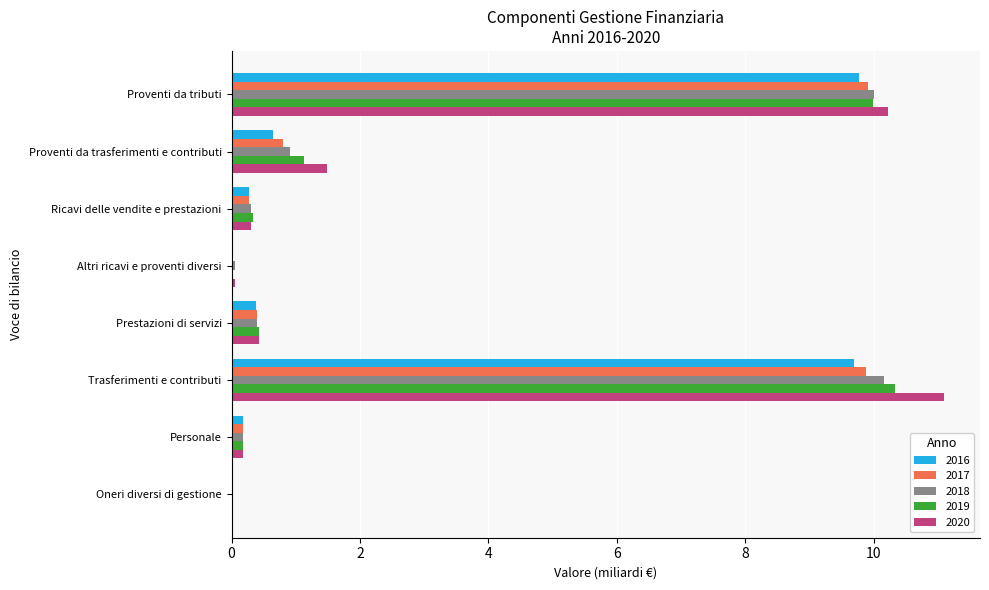

What is the spread (max minus min) of values at Trasferimenti e contributi?

1.4